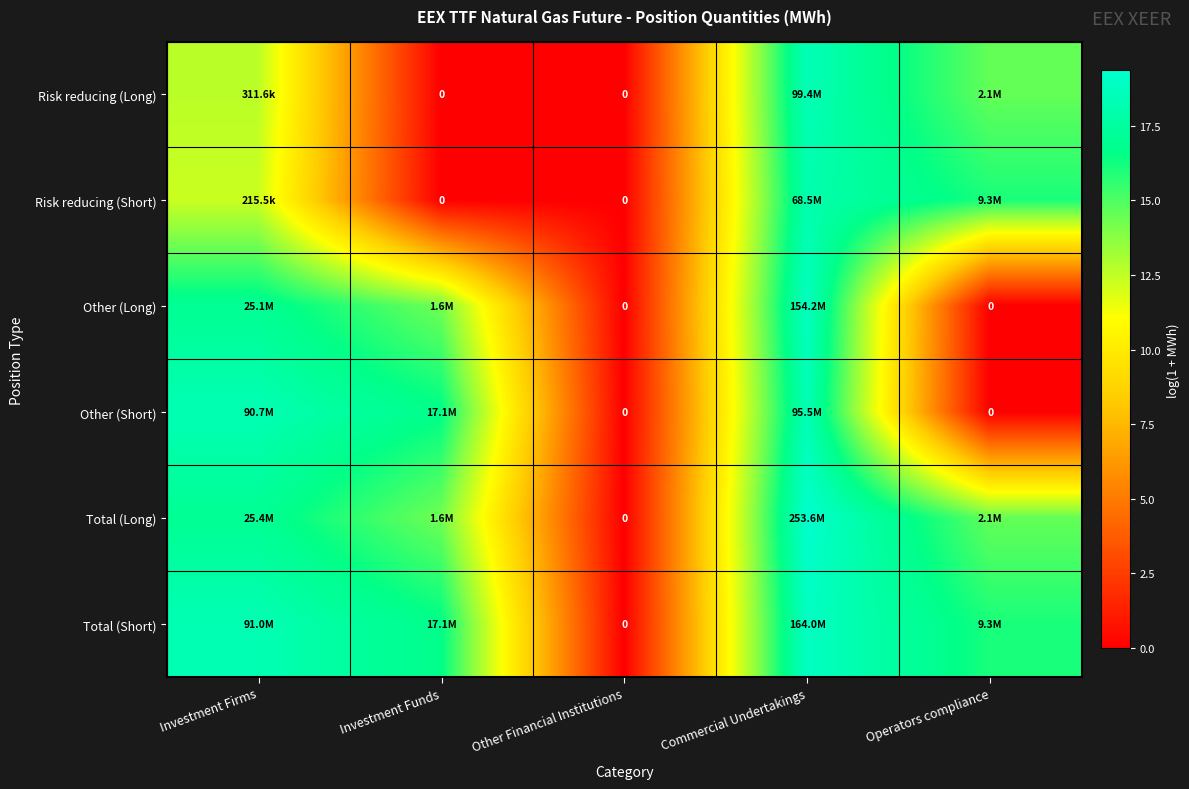

Which series has the widest spread of values?

Total (Long)